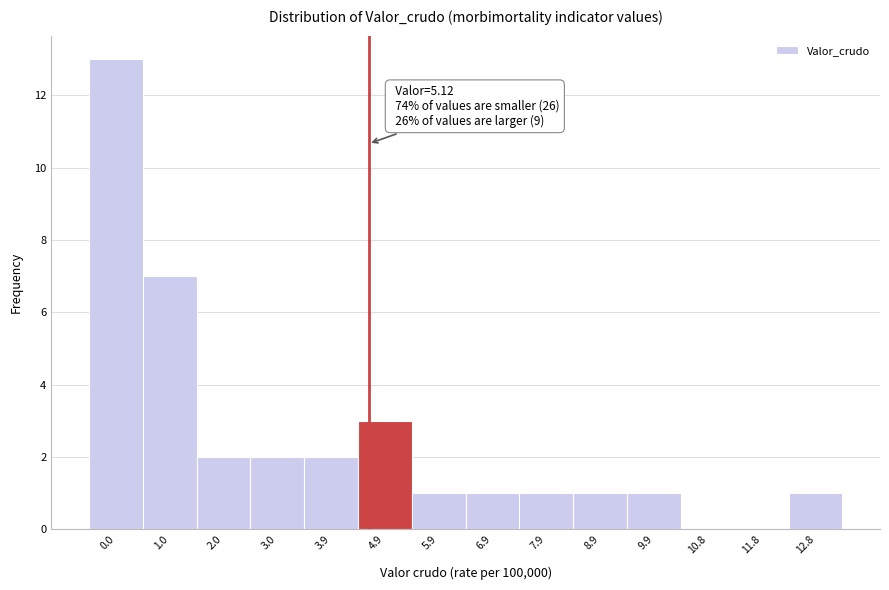

Reading left to right, transcribe all the data shown in this chart.

0.0=13	1.0=7	2.0=2	3.0=2	3.9=2	4.9=3	5.9=1	6.9=1	7.9=1	8.9=1	9.9=1	10.8=0	11.8=0	12.8=1